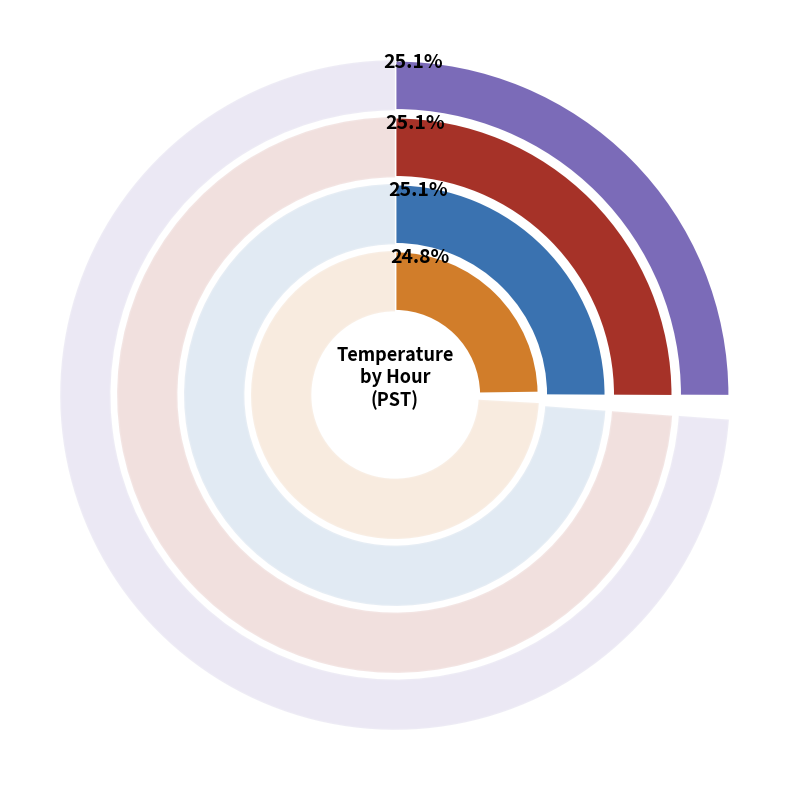

Does 32 represent more than half of the total?

No